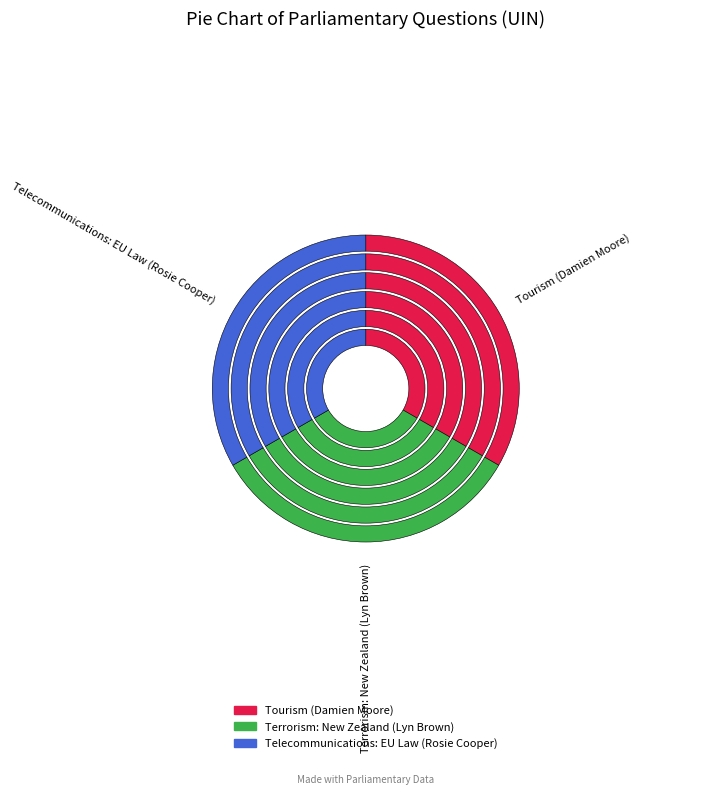

Is there a majority slice in this chart?

No